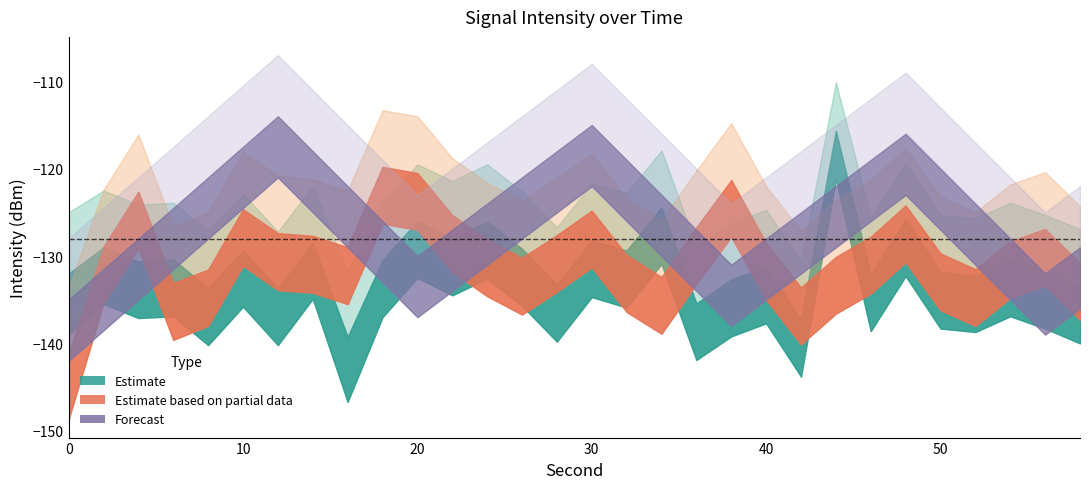

What is the difference between the maximum and minimum values in the Estimate series?

23.6